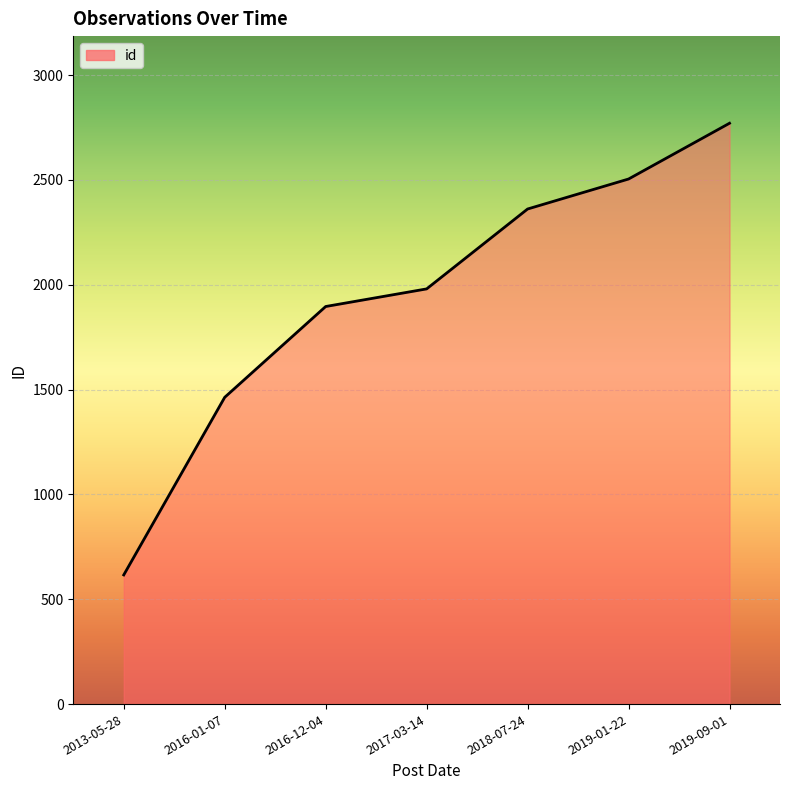

Reading right to left, extract all data points from this chart.

2770	2504	2361	1980	1896	1463	616